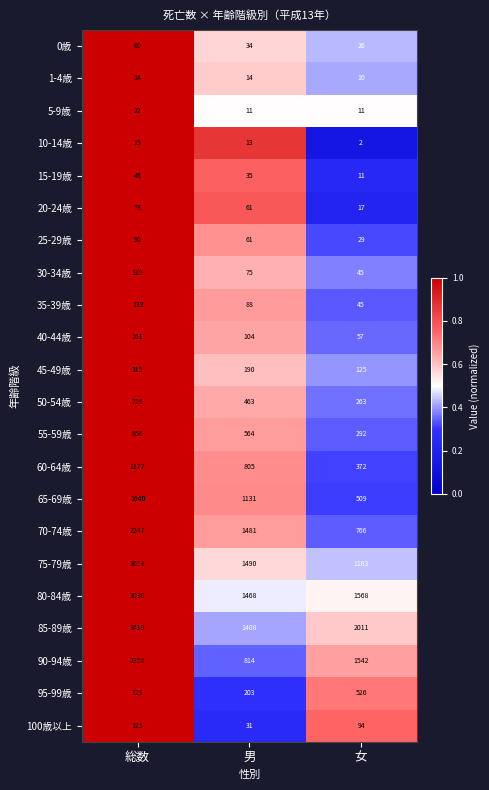

What is the maximum value shown in the chart?

3419